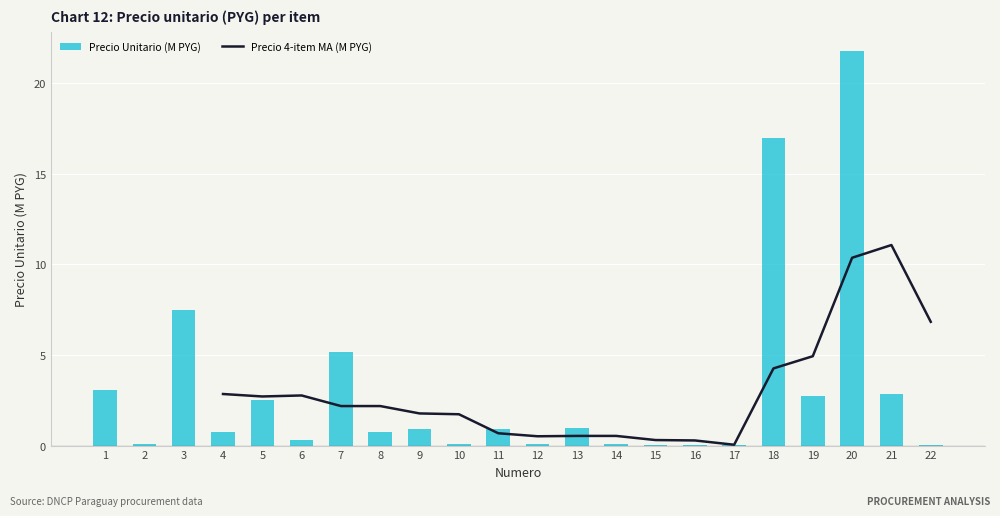

At which category does the chart reach its peak across all series?

20